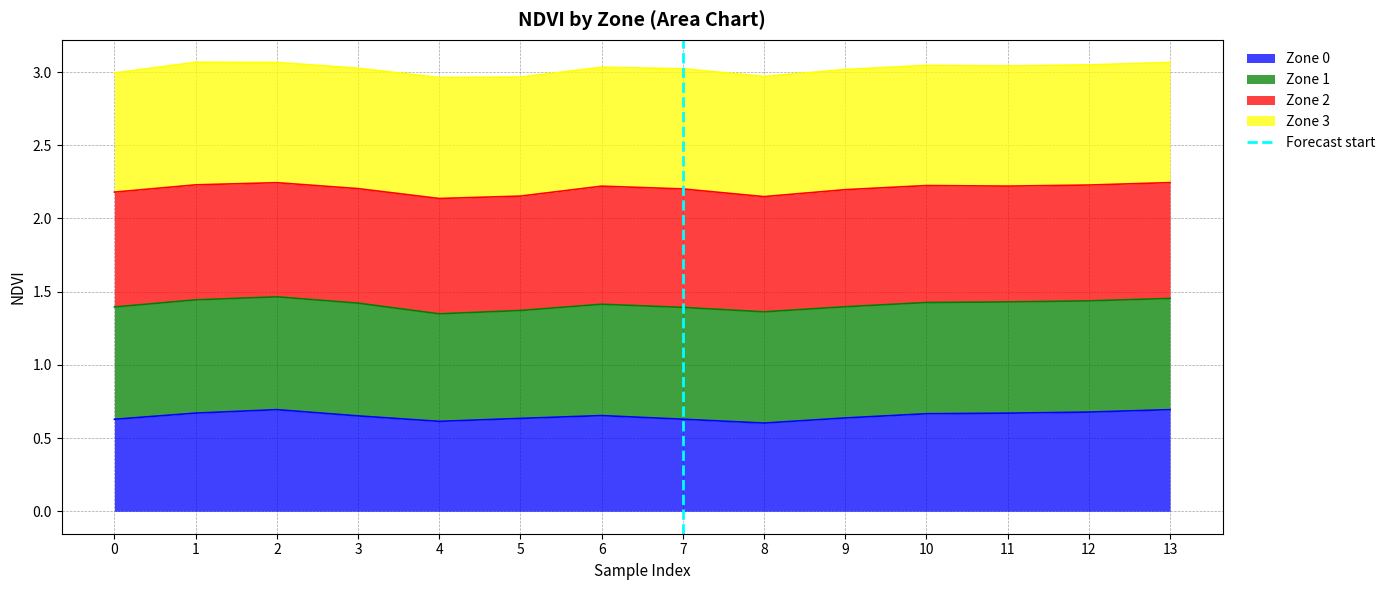

Is it true that Zone 0 equals 0.3 at 7?

False